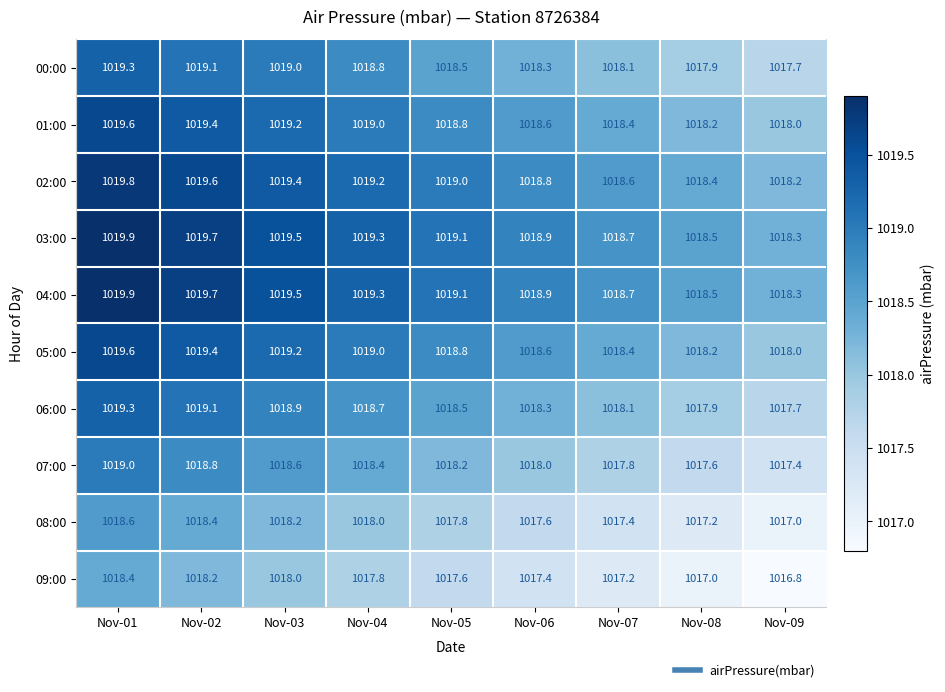

Which label corresponds to the smallest value in the chart?

Nov-09